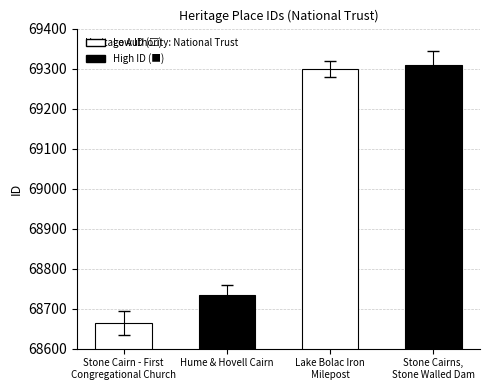

Does the chart contain stacked bars?

No